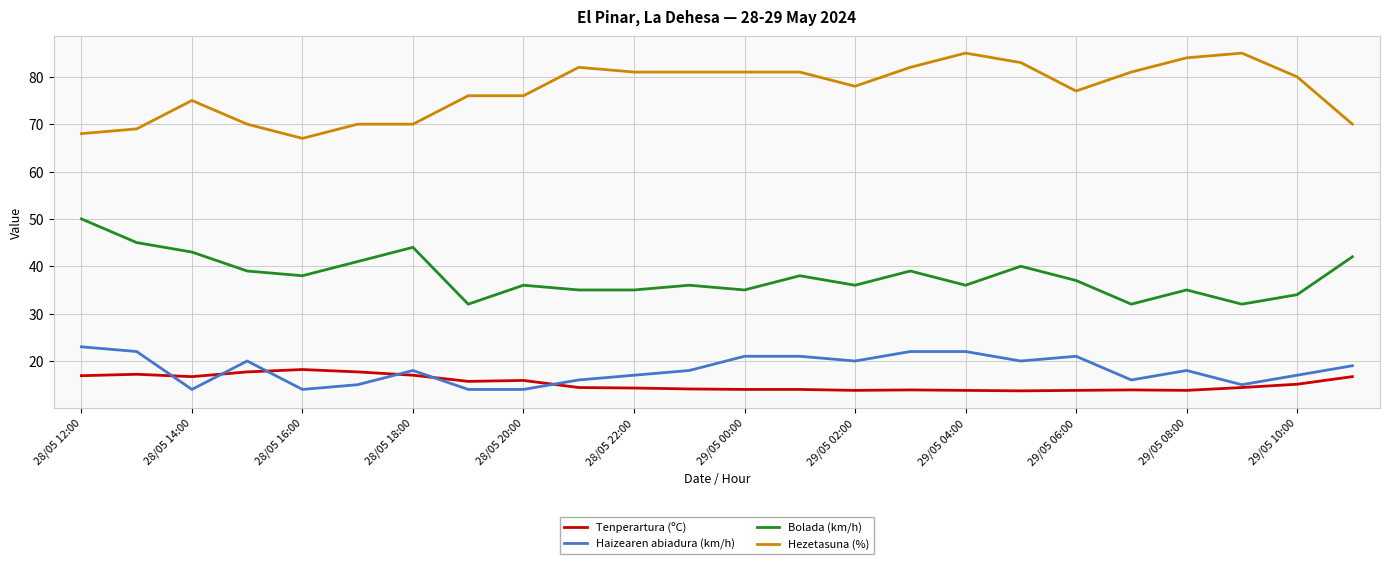

What is the minimum value for Bolada (km/h)?

32.0